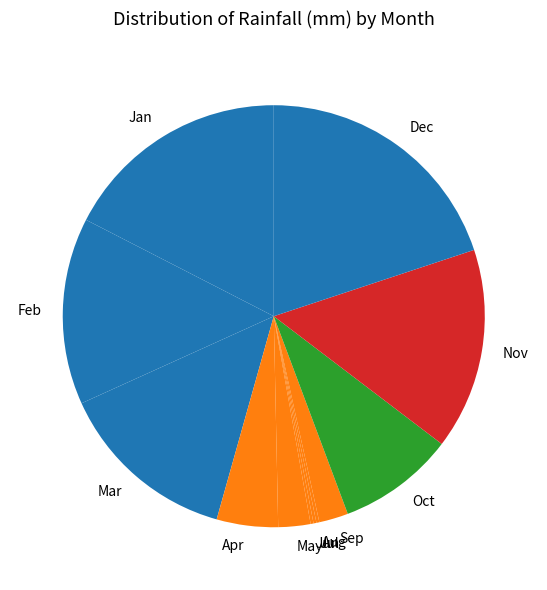

Is it true that Sep is 2% of the pie?

True